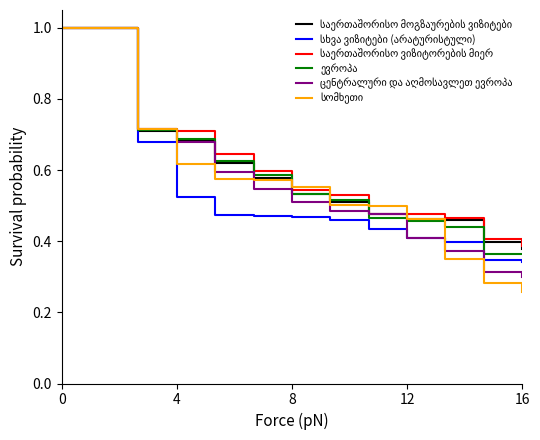

Does the chart have visible grid lines?

No